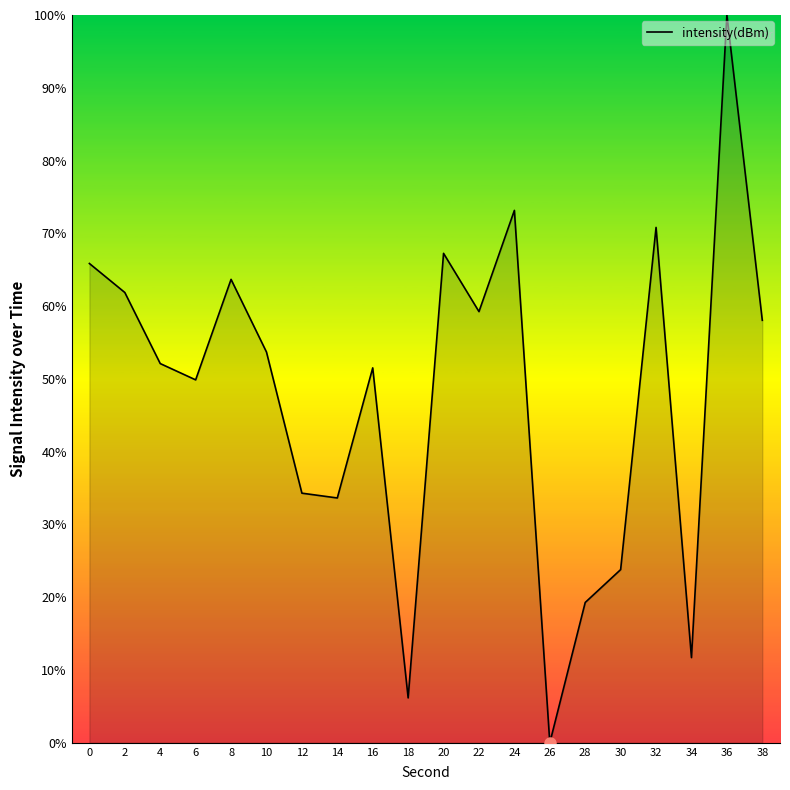

What is the maximum value shown in the chart?

100.0